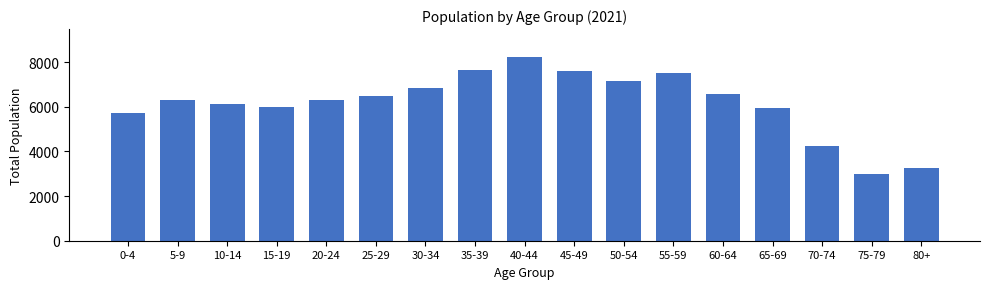

Which has a higher value, 35-39 or 50-54?

35-39